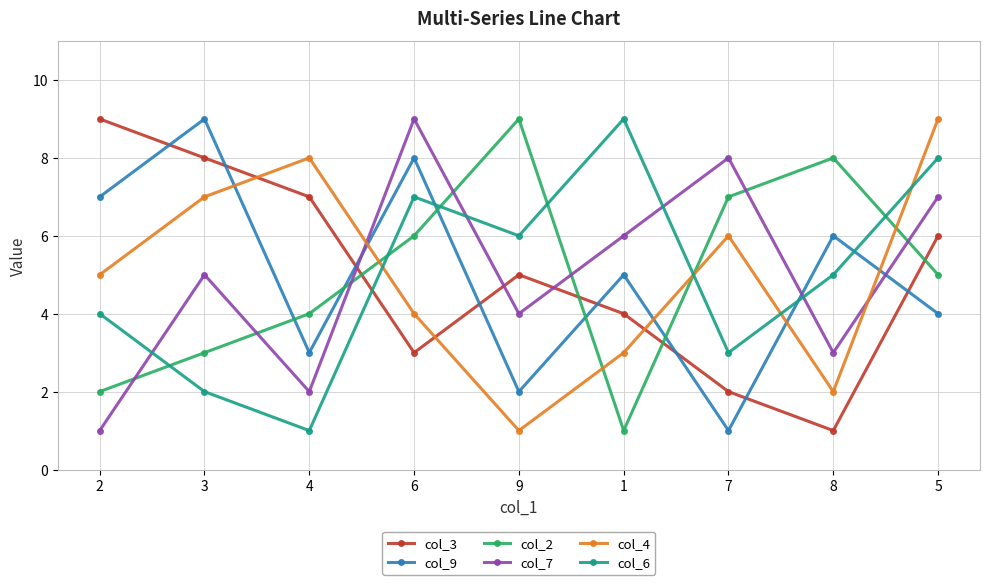

Count the number of data series in this chart.

6